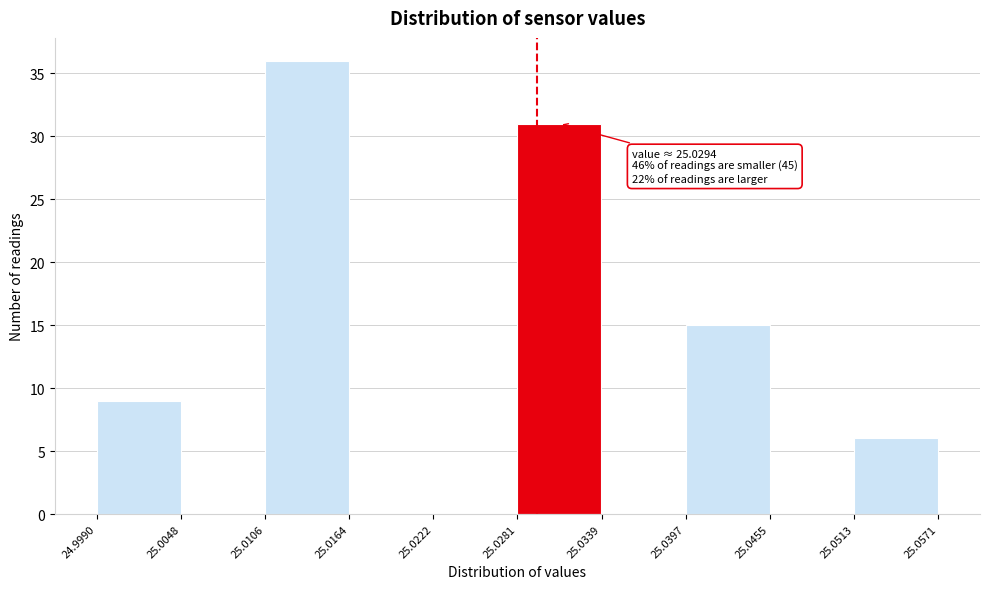

Over which range of the x-axis is the bar tallest?

25.0106 to 25.0164